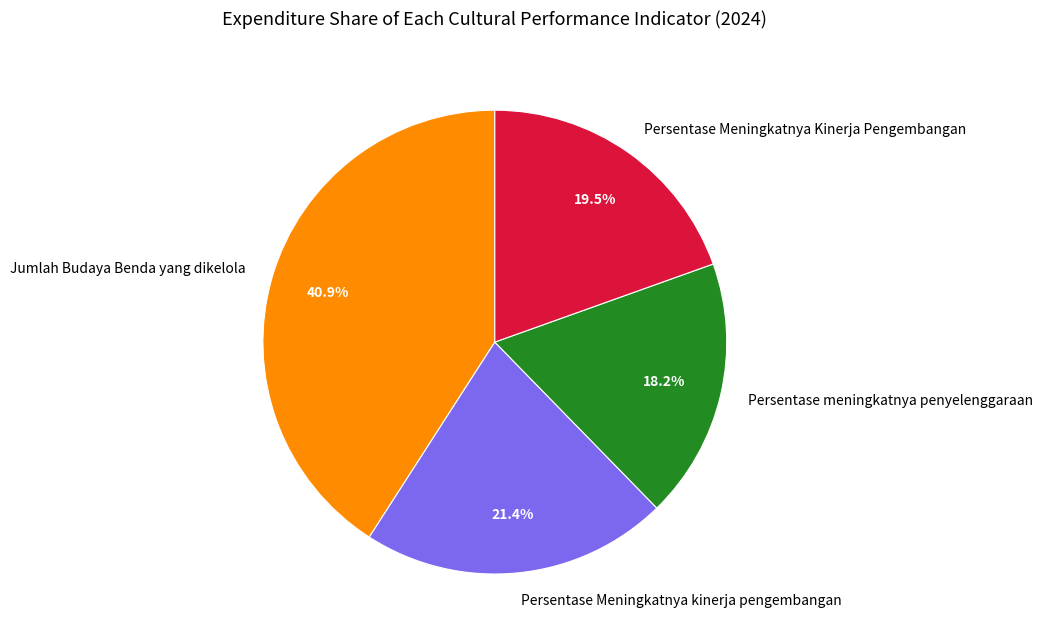

Is there a majority slice in this chart?

No